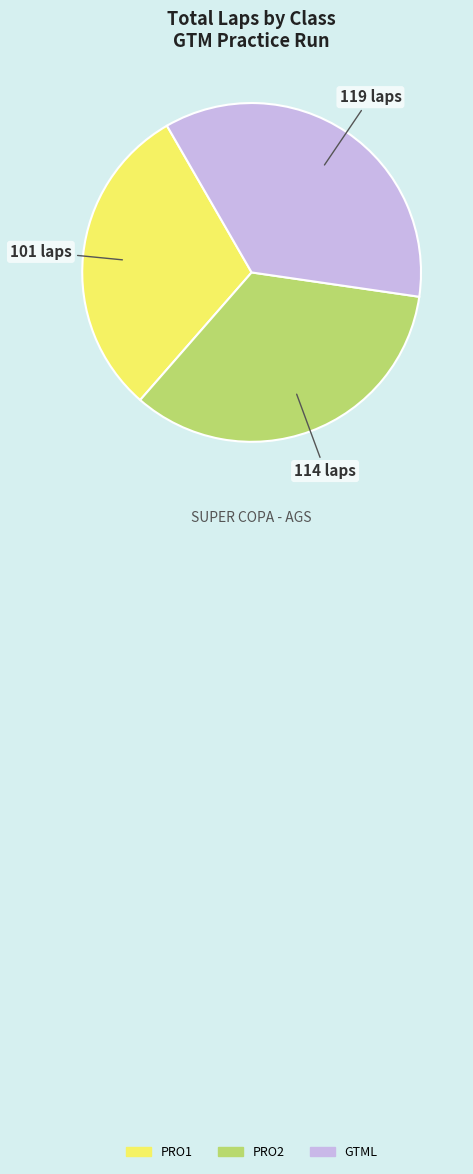

Does any single category account for the majority?

No